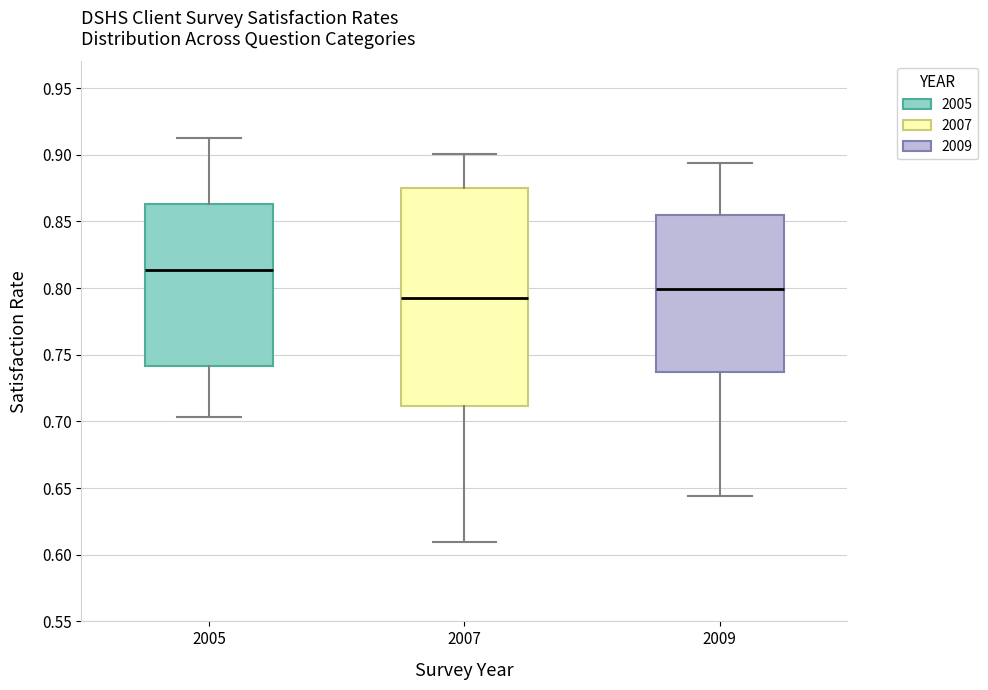

Reading left to right, read every box against the y-axis: the position of its median line, the range the box covers, and the ends of its whiskers. The values are not printed on the chart, so give them approximately, as read against the axis.

2005: median 0.815, box 0.740 to 0.865, whiskers 0.705 to 0.910
2007: median 0.795, box 0.710 to 0.875, whiskers 0.610 to 0.900
2009: median 0.800, box 0.735 to 0.855, whiskers 0.645 to 0.895